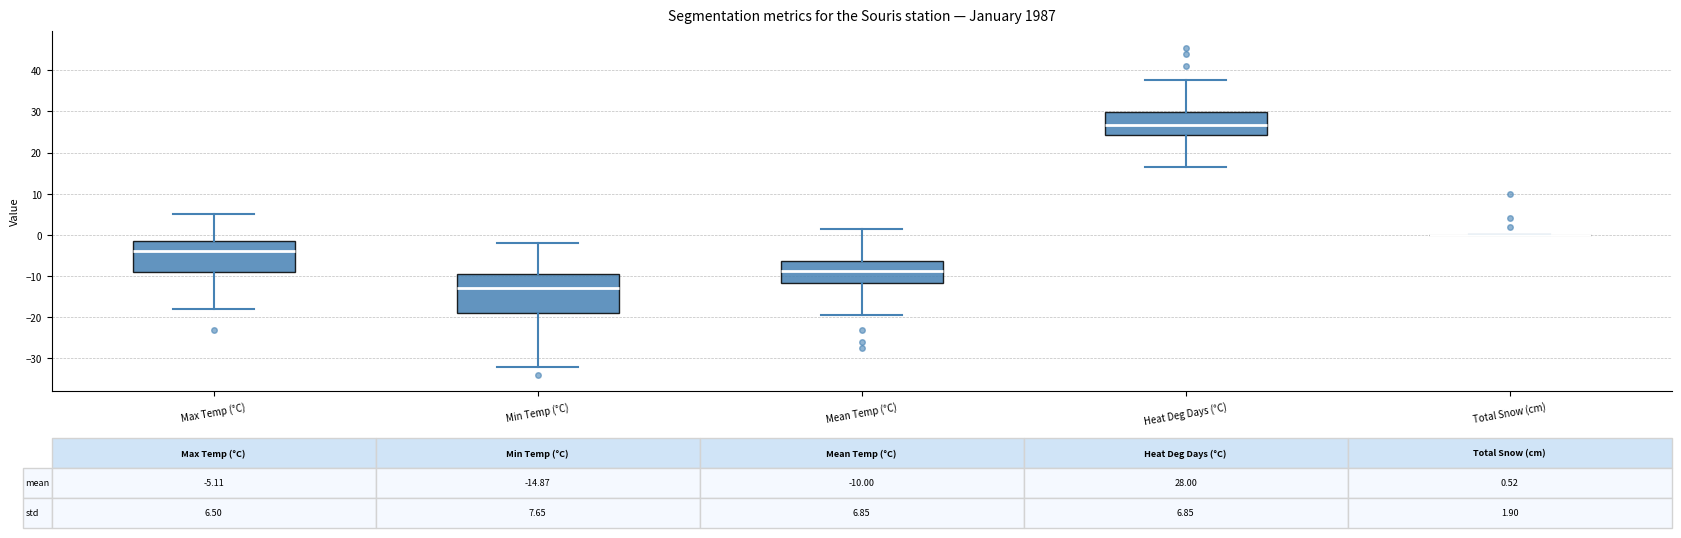

Comparing the boxes themselves (not the whiskers), which one is the tallest?

Min Temp (°C)